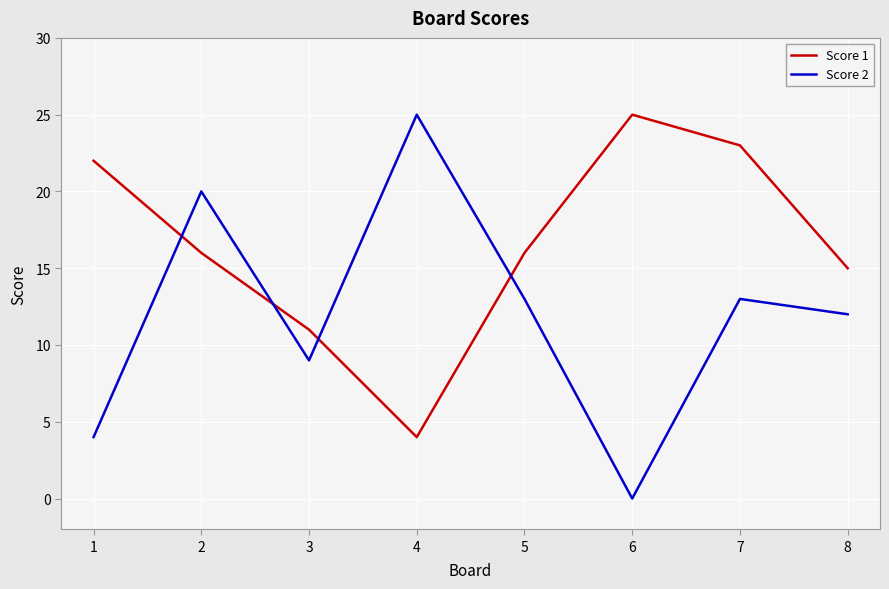

True or false: Score 1 and Score 2 intersect in this chart.

True